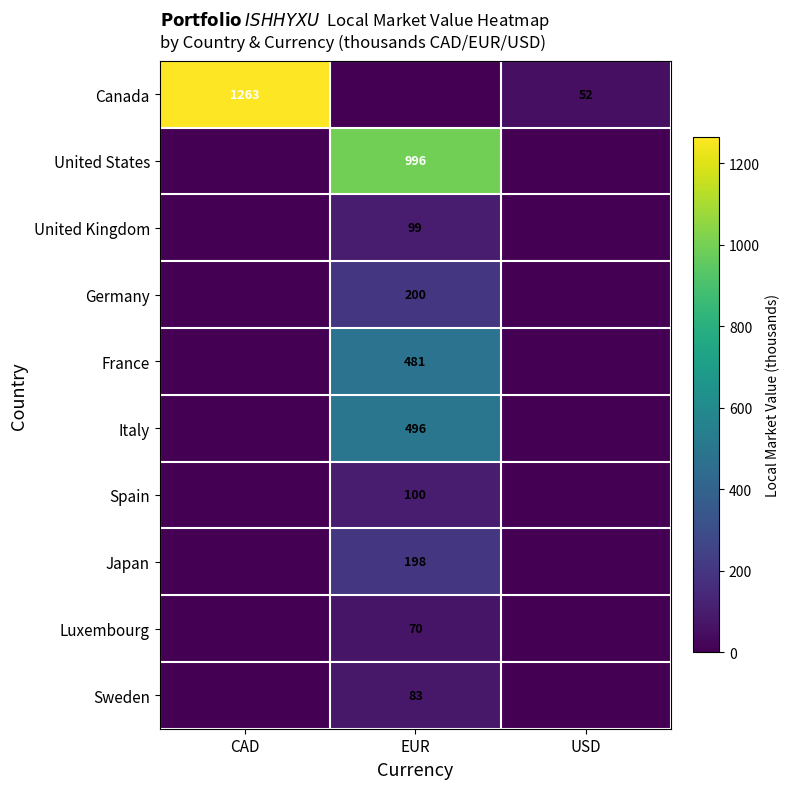

The value of Canada at USD is 34. True or false?

False